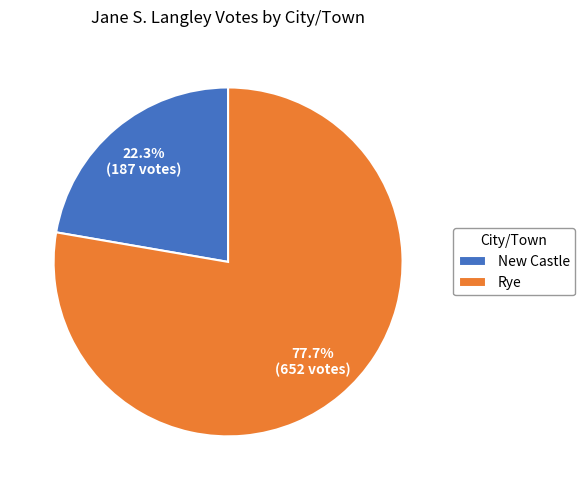

Count the number of slices in the pie.

2